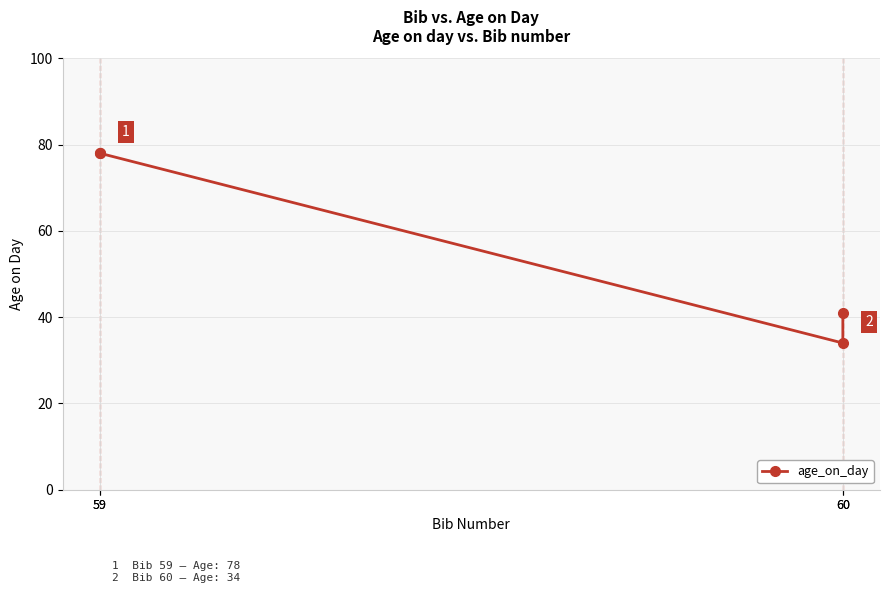

Read the value at 60, to the nearest 5.

35